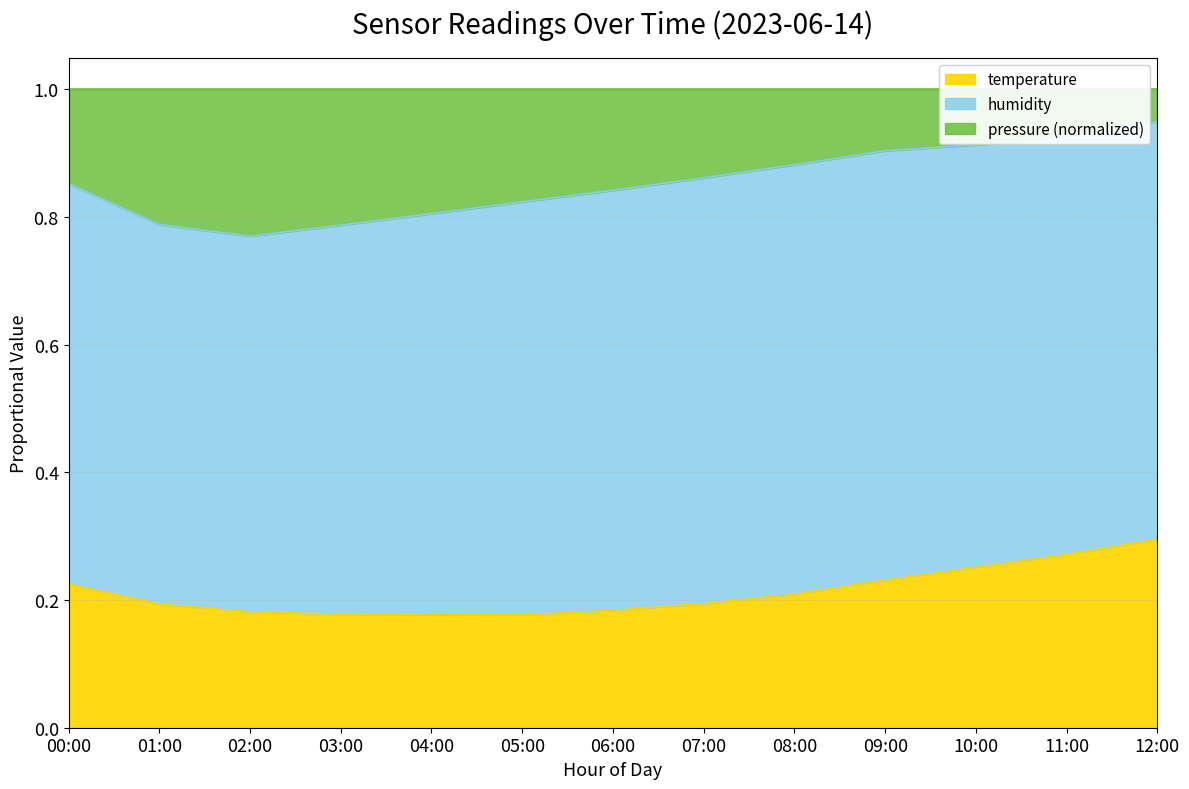

The temperature series shows 0.1 at 05:00. True or false?

False